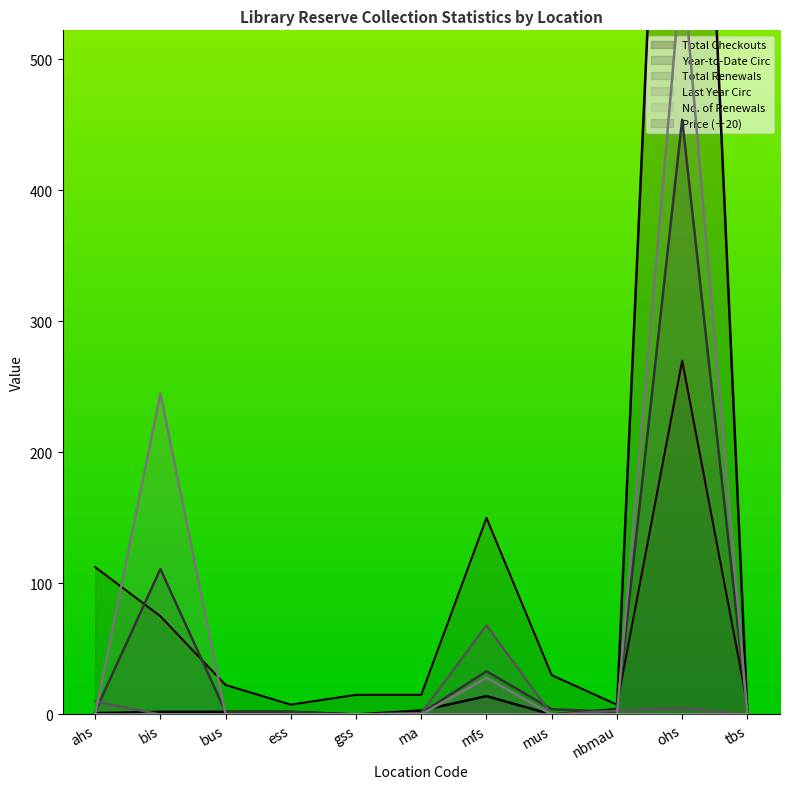

True or false: Year-to-Date Circ has a value of 175.7 at bis.

False